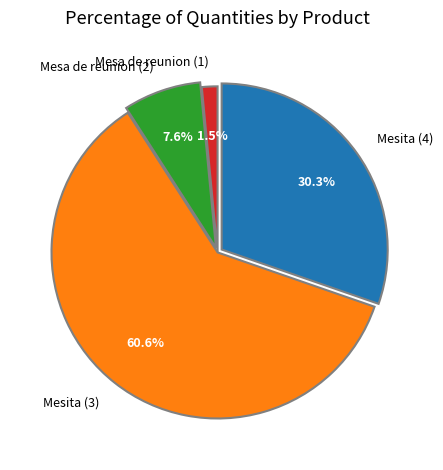

How much of the chart is everything except Mesita (4)?

69.7%